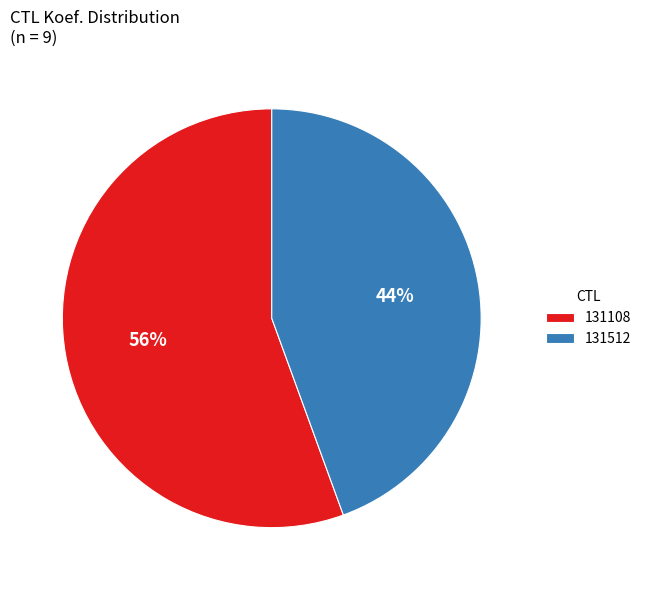

How many slices are in this pie chart?

2